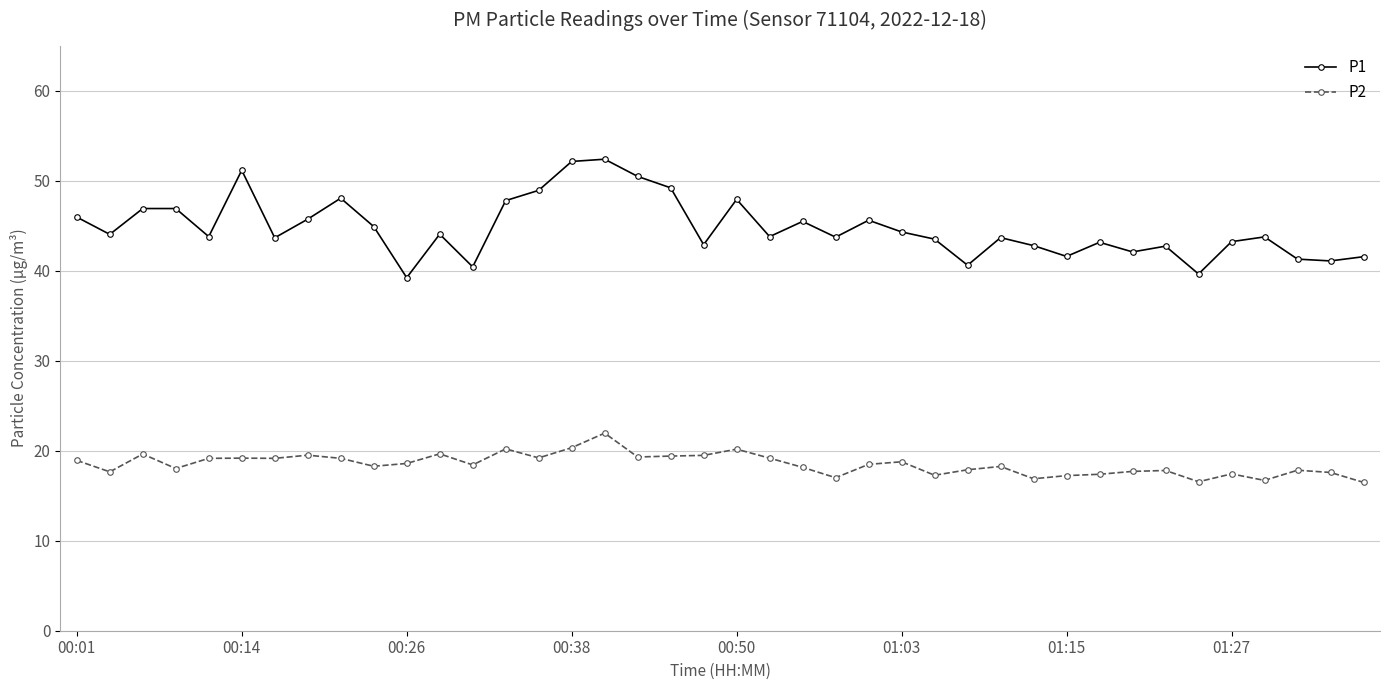

Which series has the largest range (max minus min)?

P1